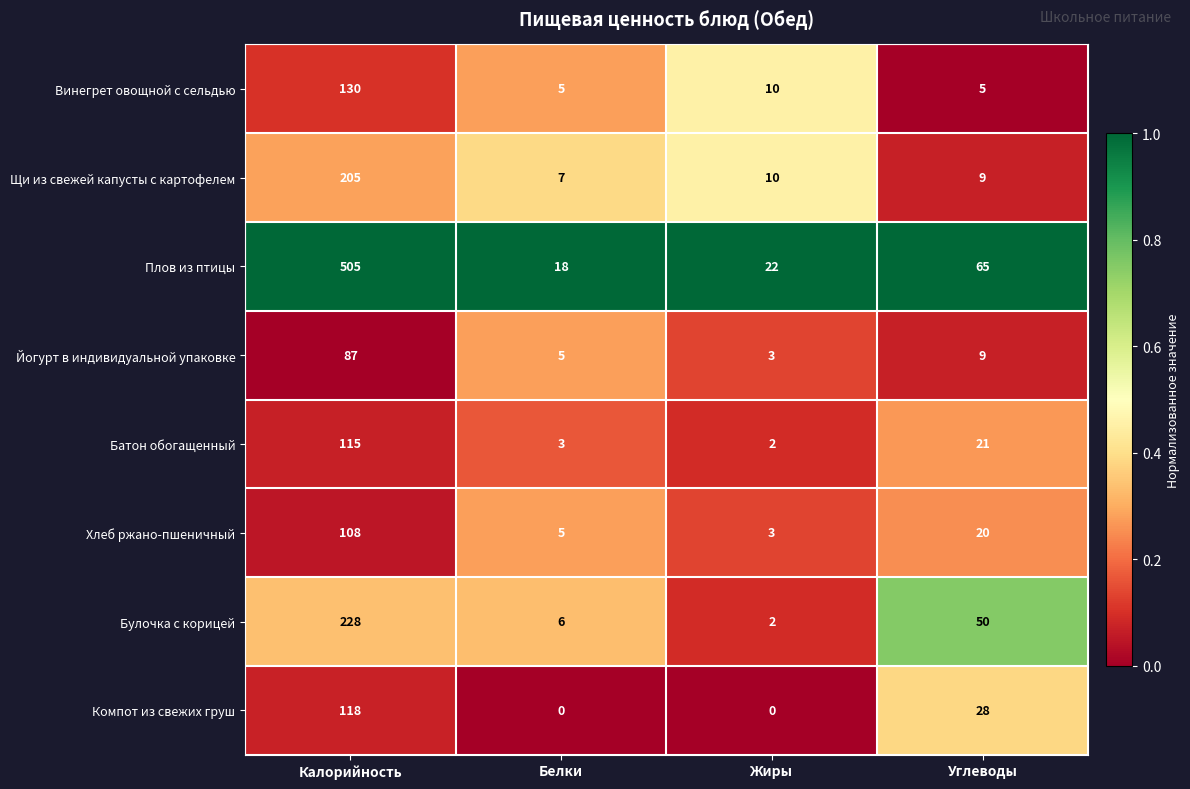

What is the difference between the highest and lowest values at Жиры?

22